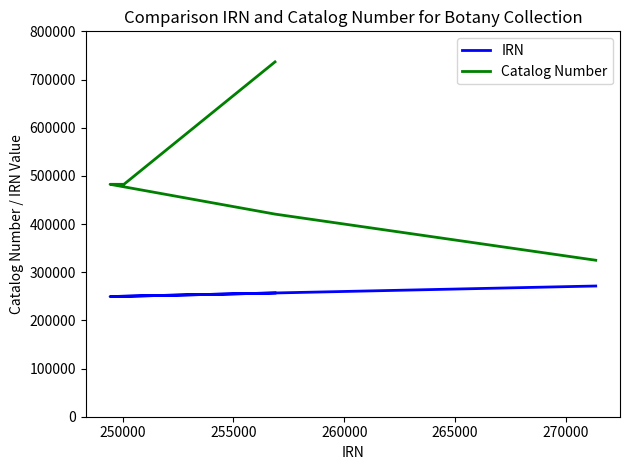

How many data points does each series have?

5